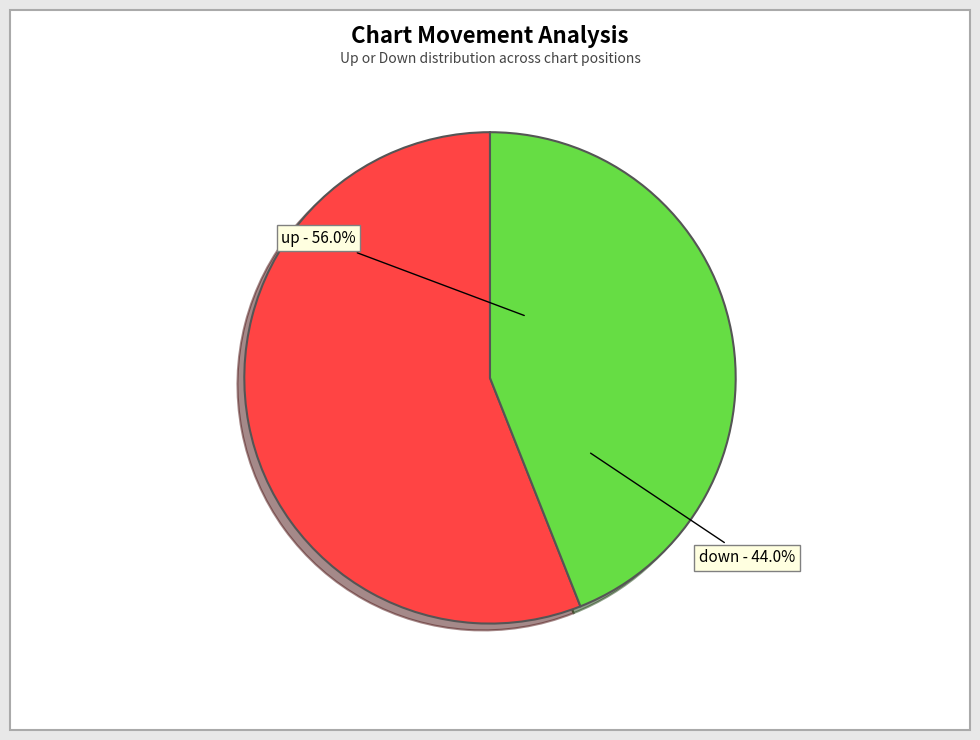

Which category has the smallest portion of the pie?

down